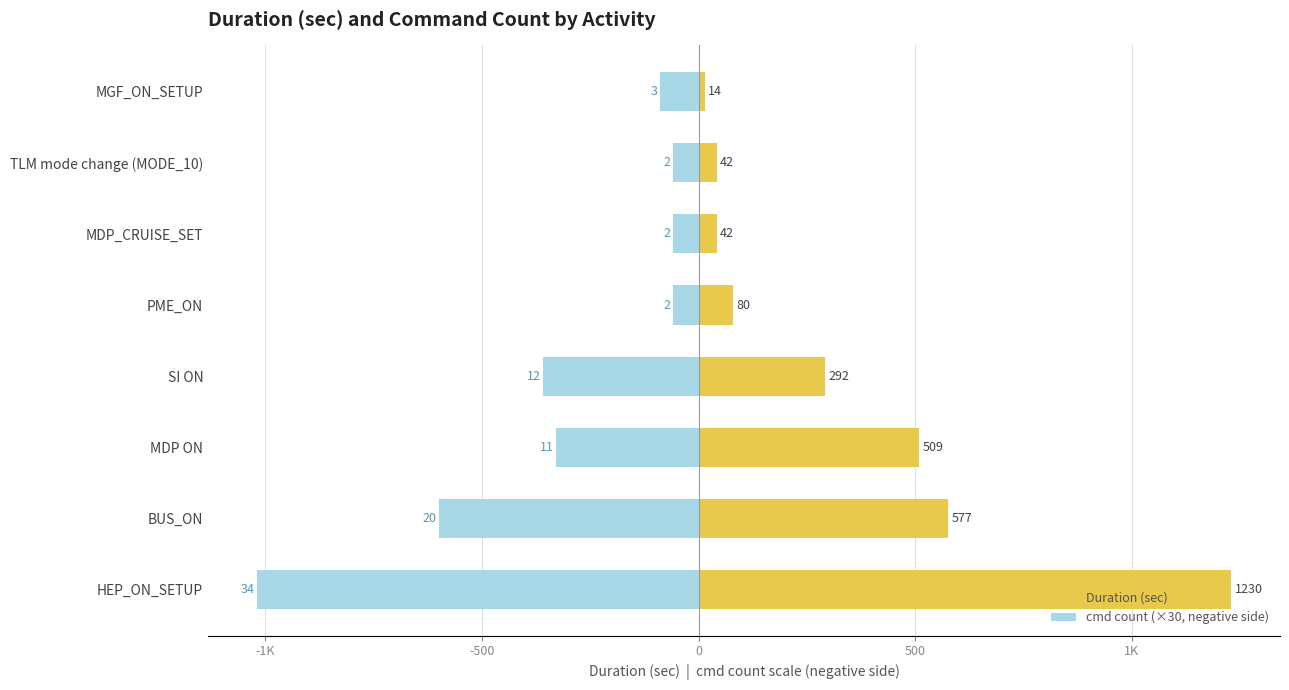

What is the difference between the maximum and minimum values in the cmd count (×30, negative side) series?

960